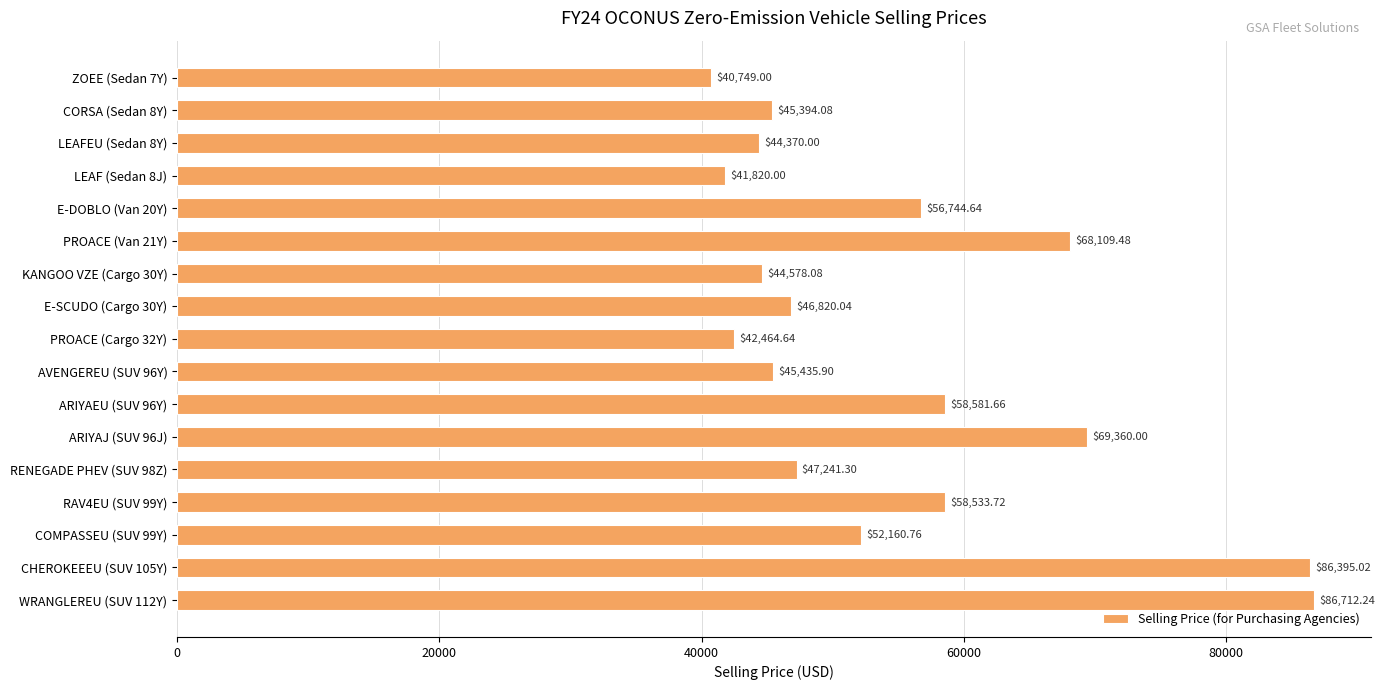

Are the bars grouped side by side (vs. stacked)?

No